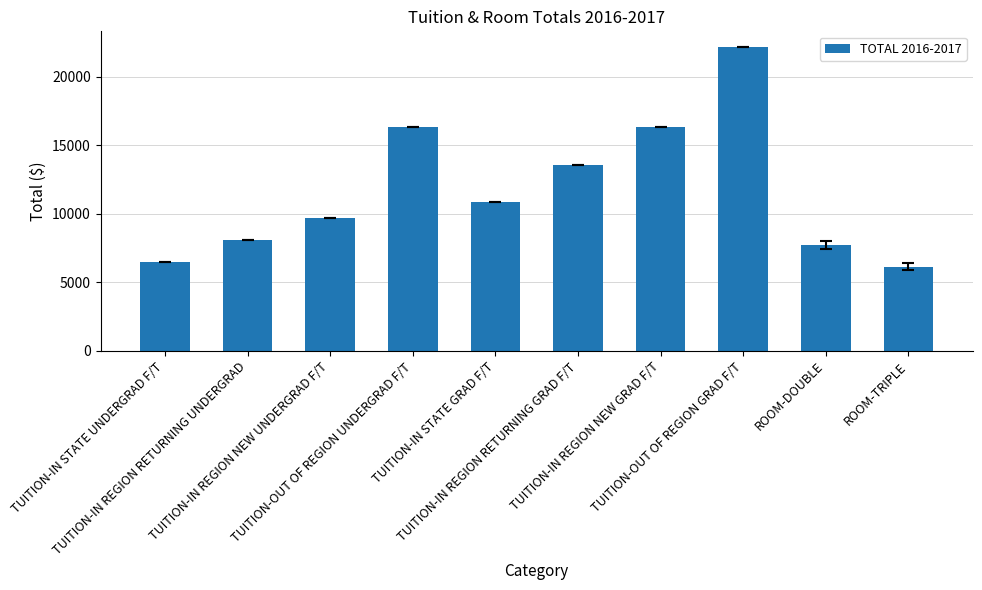

What is the label of the 9th bar from the left?

ROOM-DOUBLE